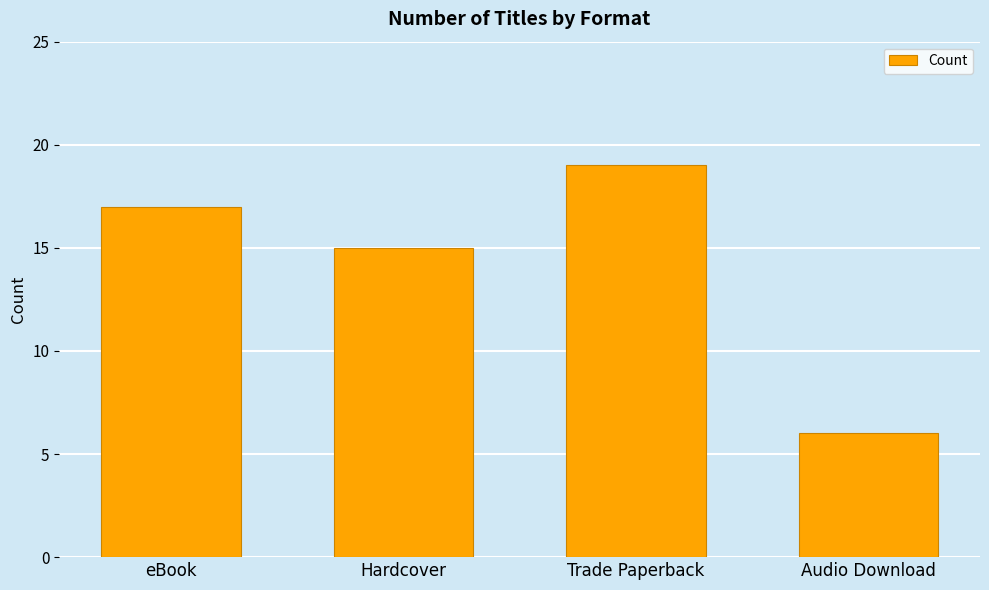

What is the maximum value shown in the chart?

19